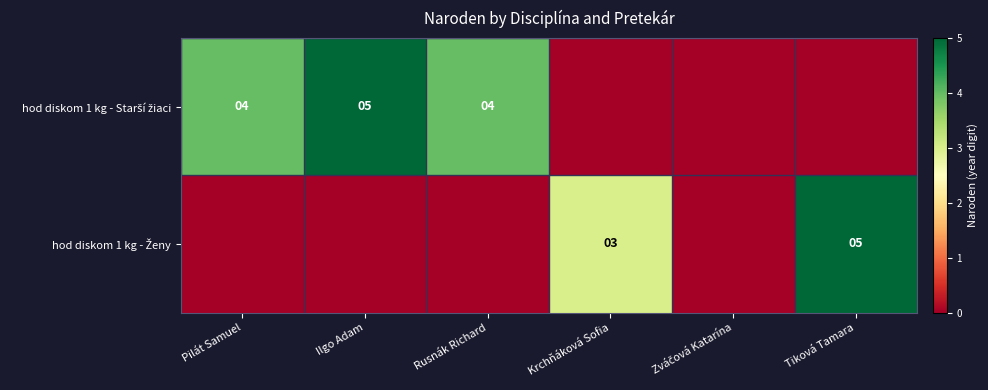

What is the spread (max minus min) of values at Tiková Tamara?

5